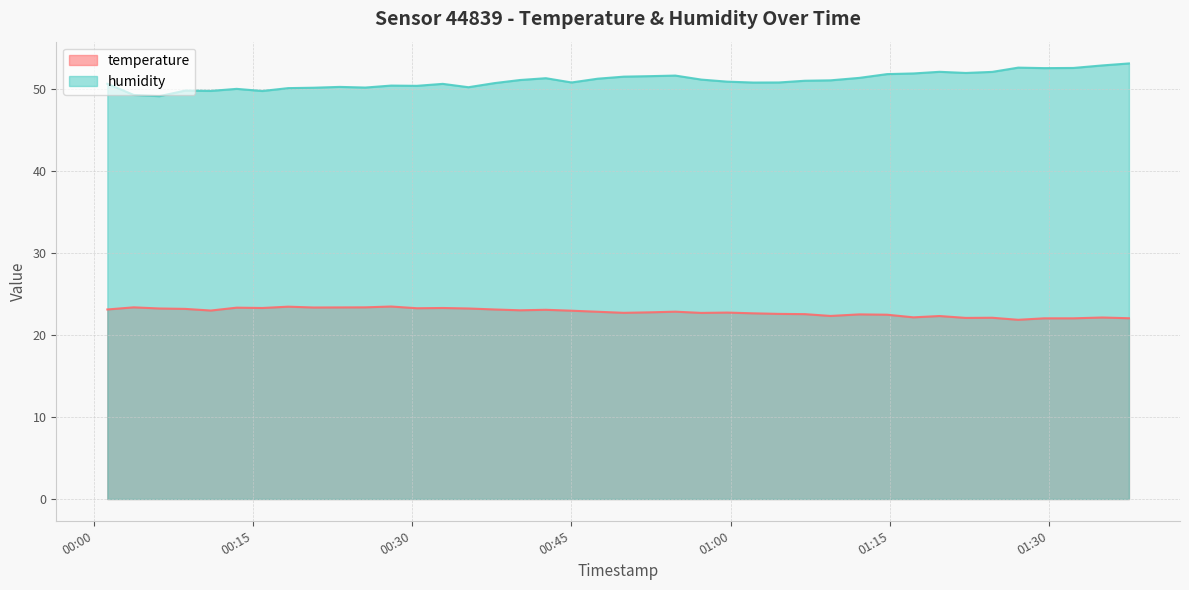

The temperature series shows 22.1 at 2023-08-12T01:24:39. True or false?

True